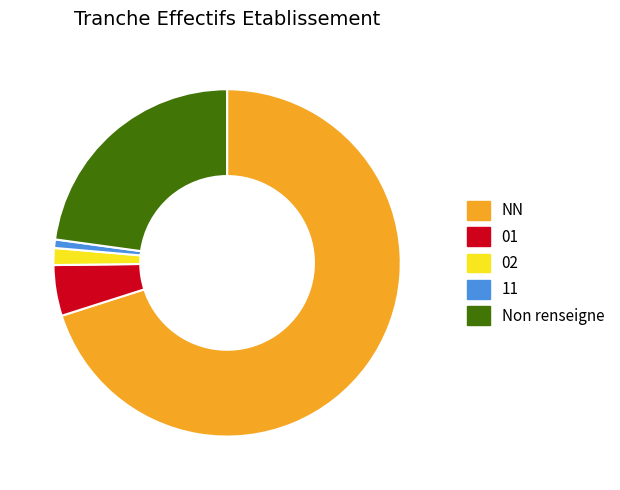

How many segments does this pie chart have?

5